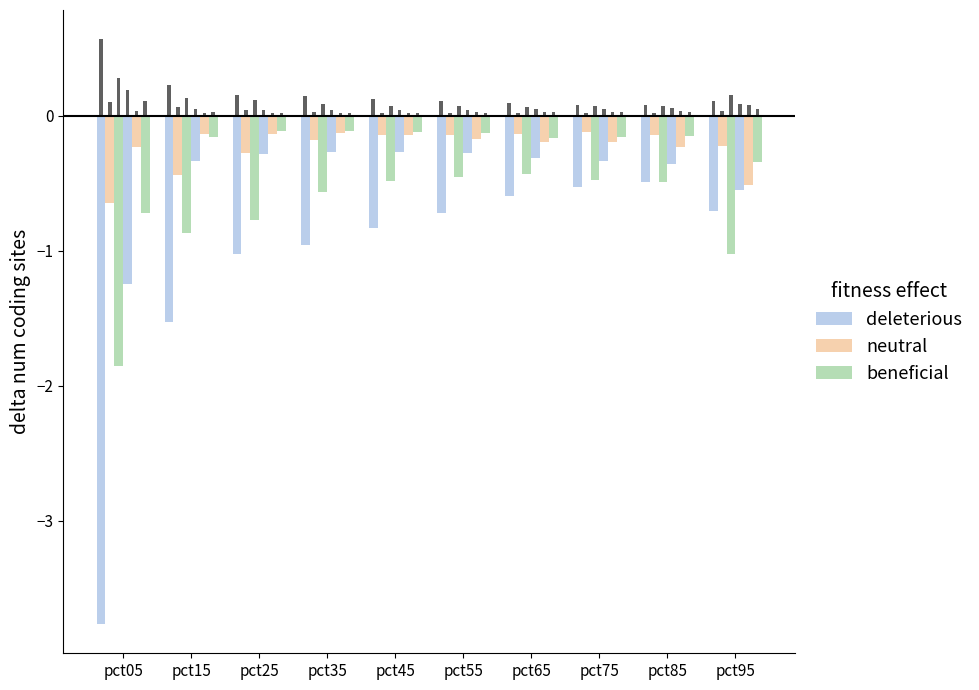

Which series has the largest total across all categories?

neutral